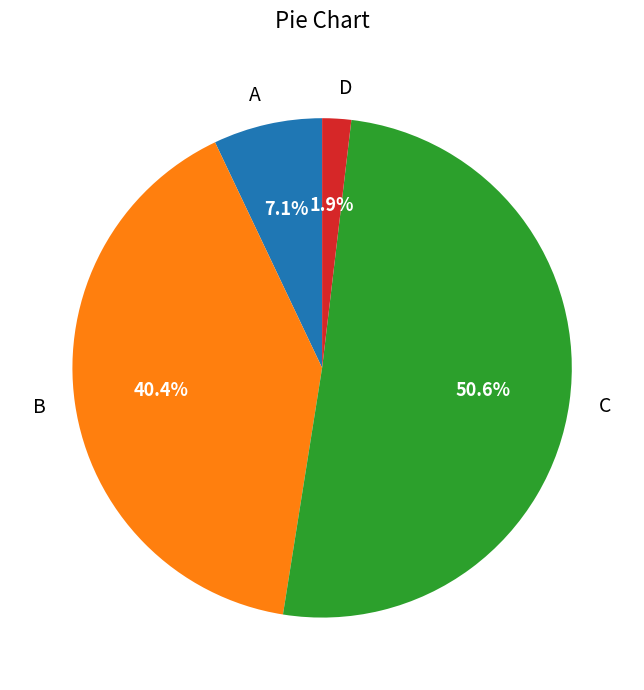

What is the ratio of the value at B to the value at C?

0.8